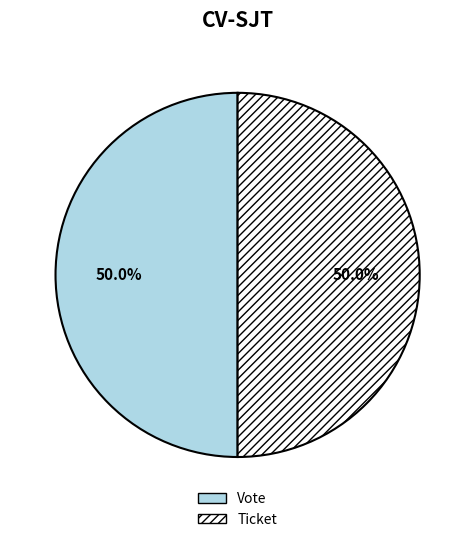

Is the sum of Ticket and Vote greater than half?

Yes